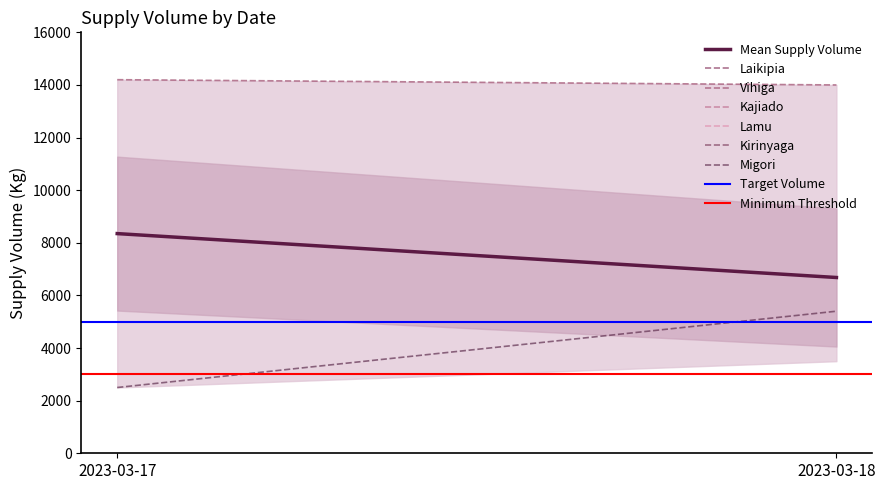

Between 2023-03-17 and 2023-03-18, which is larger?

2023-03-17